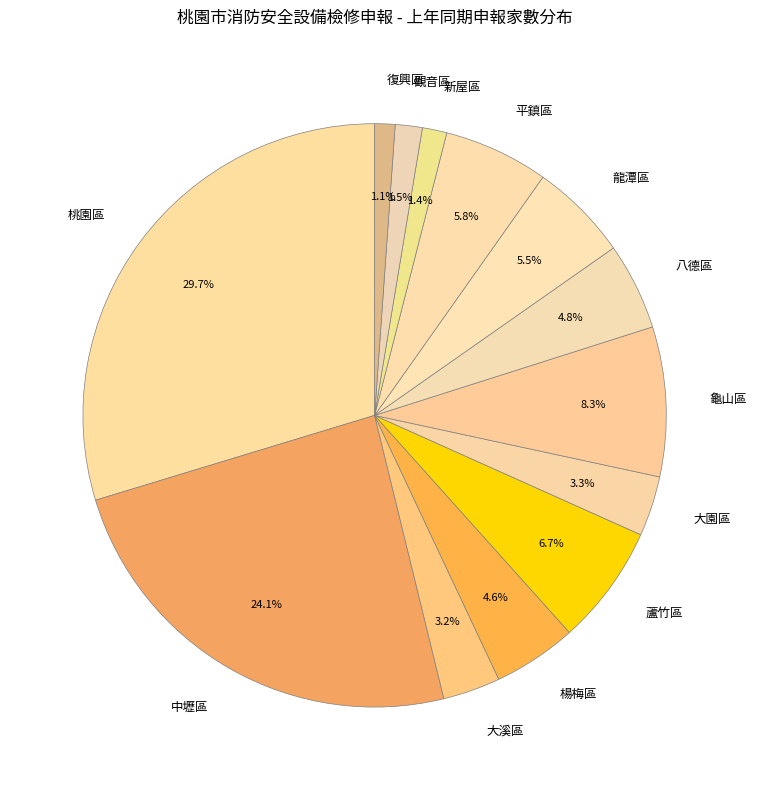

To the nearest percent, what is the difference between the largest and smallest slice percentages?

29%